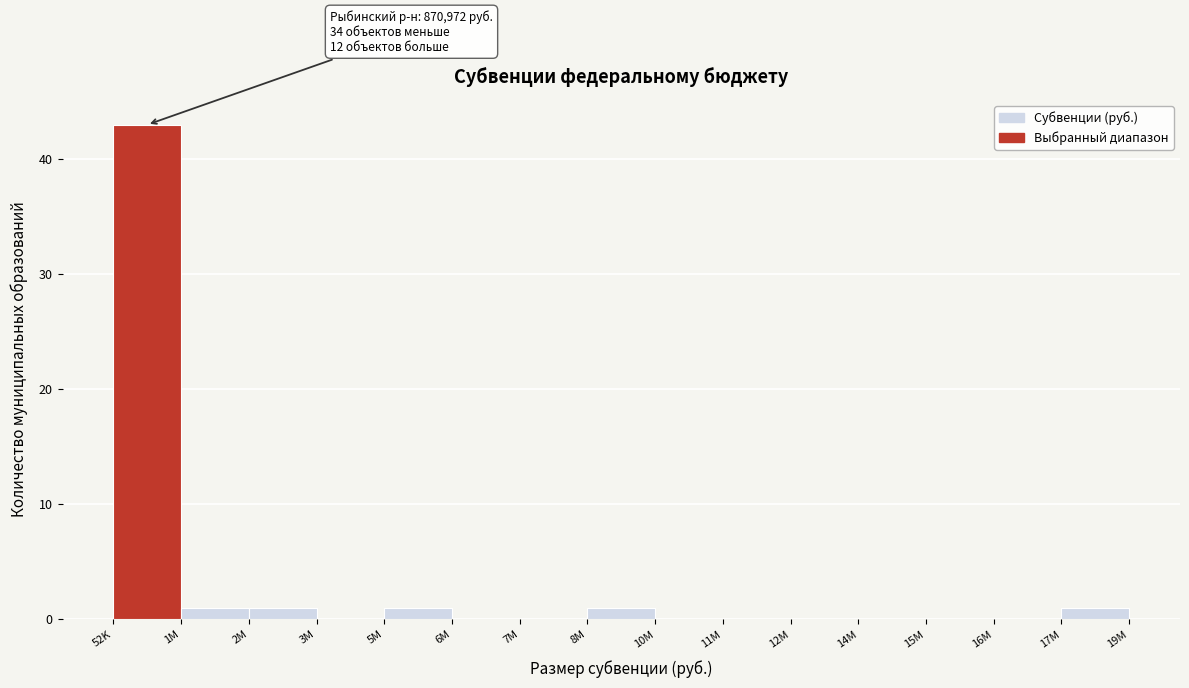

Between 11M and 8M, which is larger?

8M